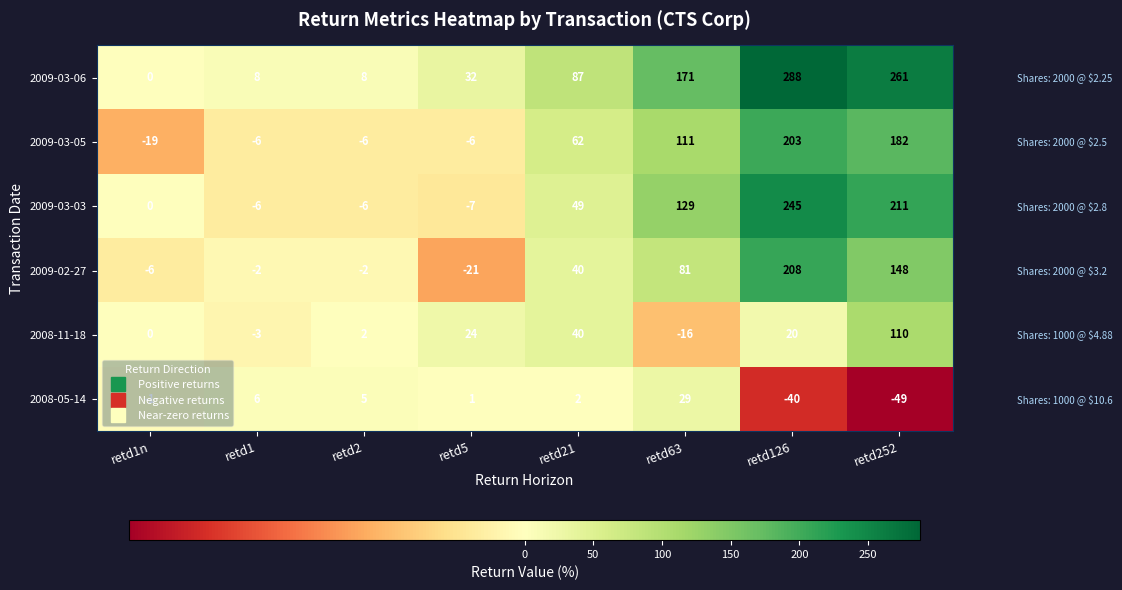

What is the maximum value shown in the chart?

288